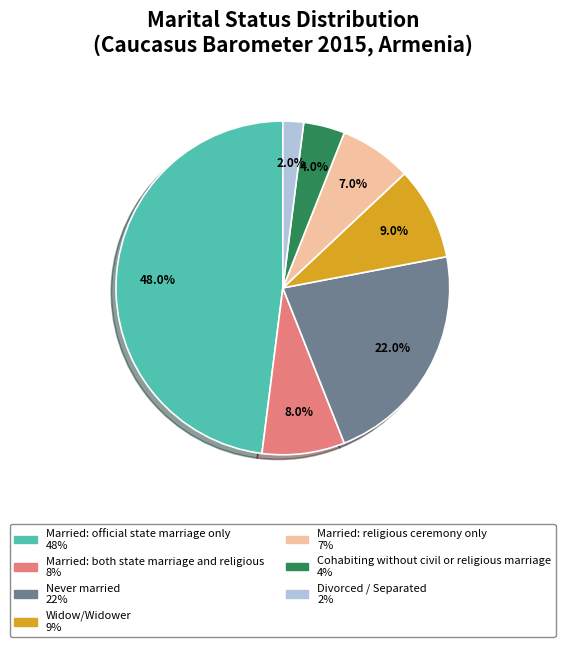

Is the sum of Divorced / Separated and Widow/Widower greater than half?

No